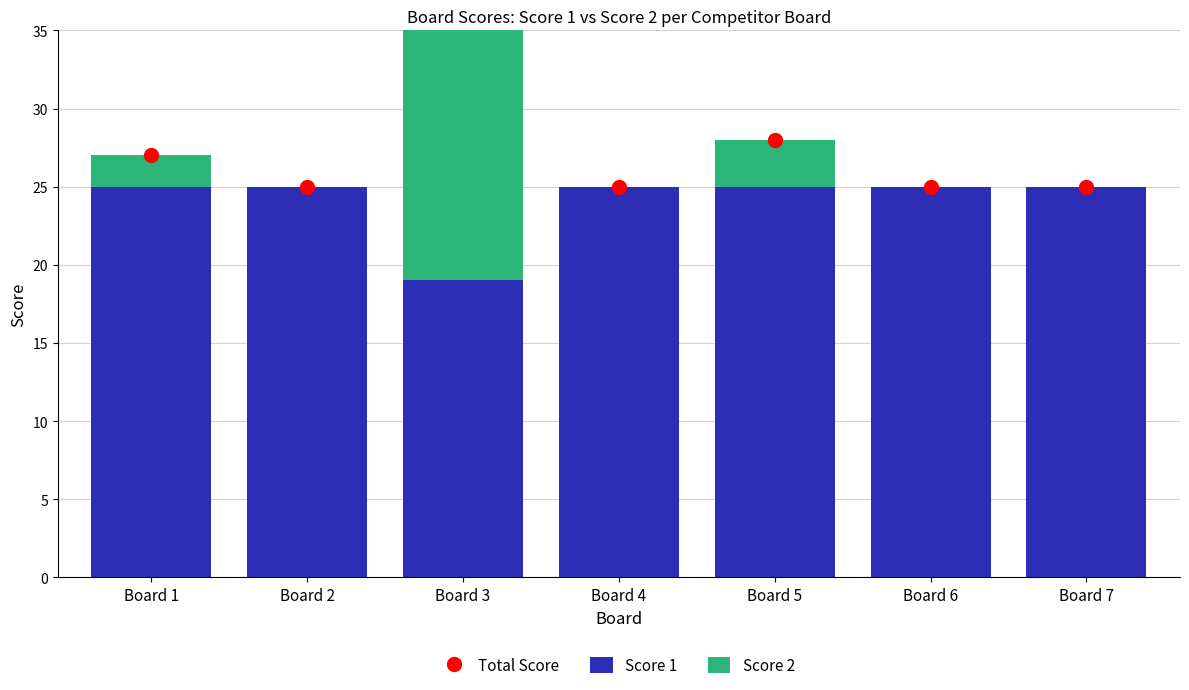

Which series reaches the minimum Y coordinate?

Score 2